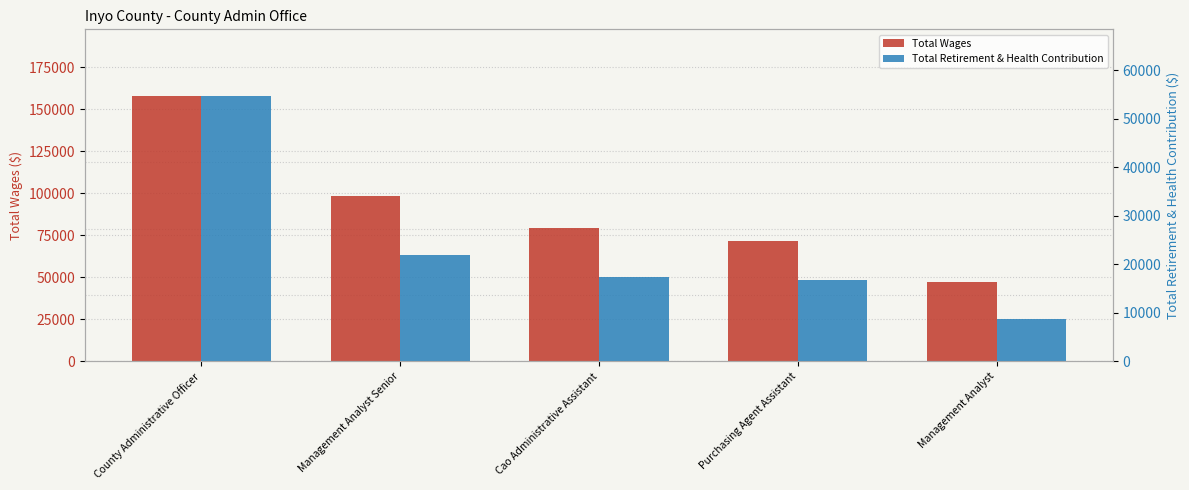

Reading left to right, what are all the values shown in this chart?

Total Wages: 158106	98256	79590	71793	47146
Total Retirement & Health Contribution: 54734	21956	17464	16679	8626